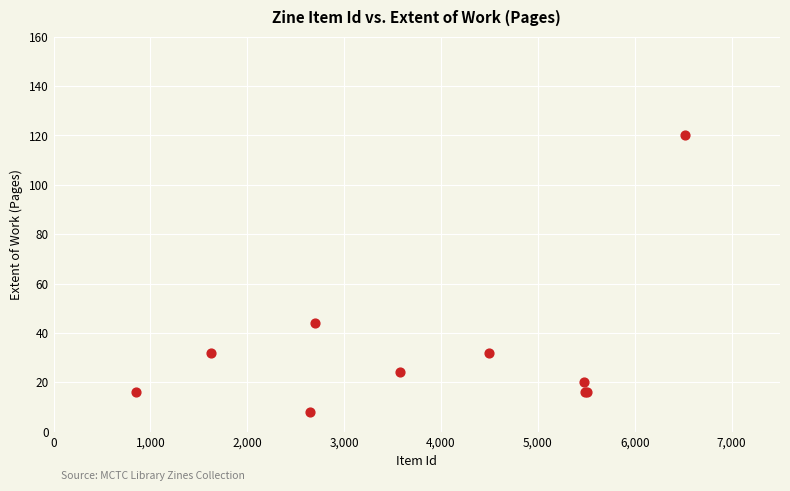

What Y value in the scatter plot is closest to 64?

44